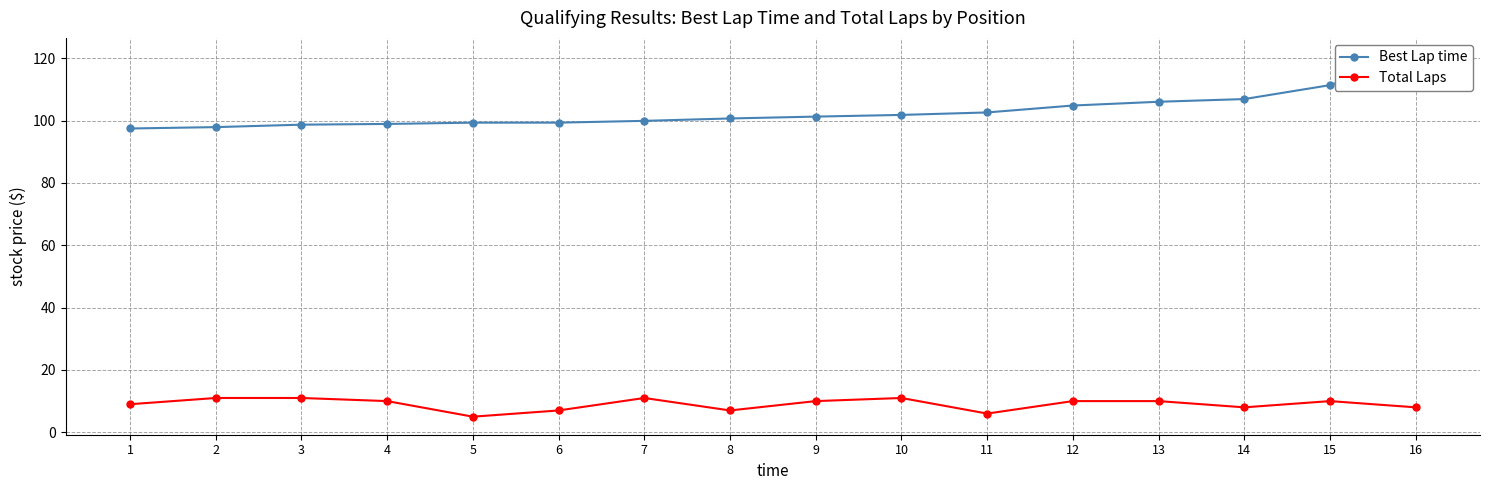

What is the approximate value of Best Lap time at 13?

106.0